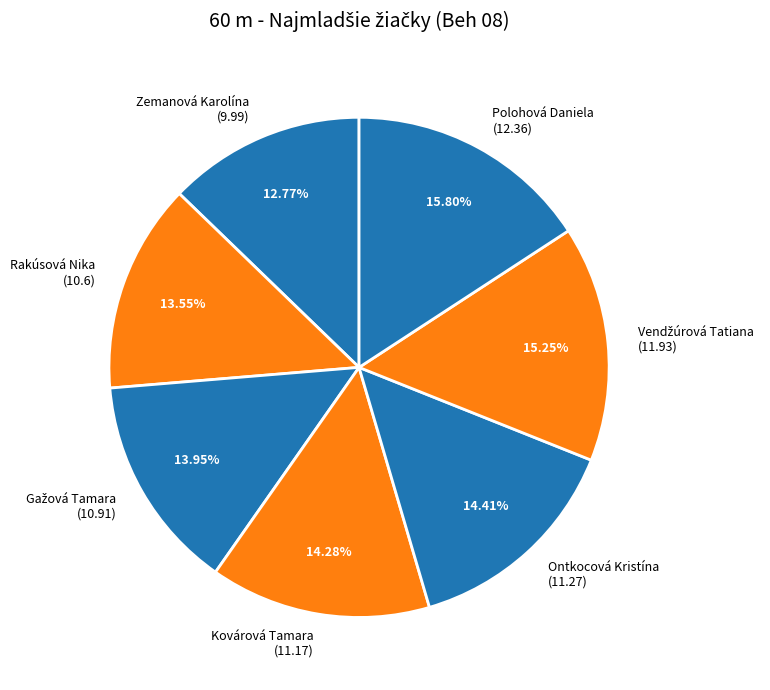

What is the ratio of the value at Kovárová Tamara (11.17) to the value at Polohová Daniela (12.36)?

0.9